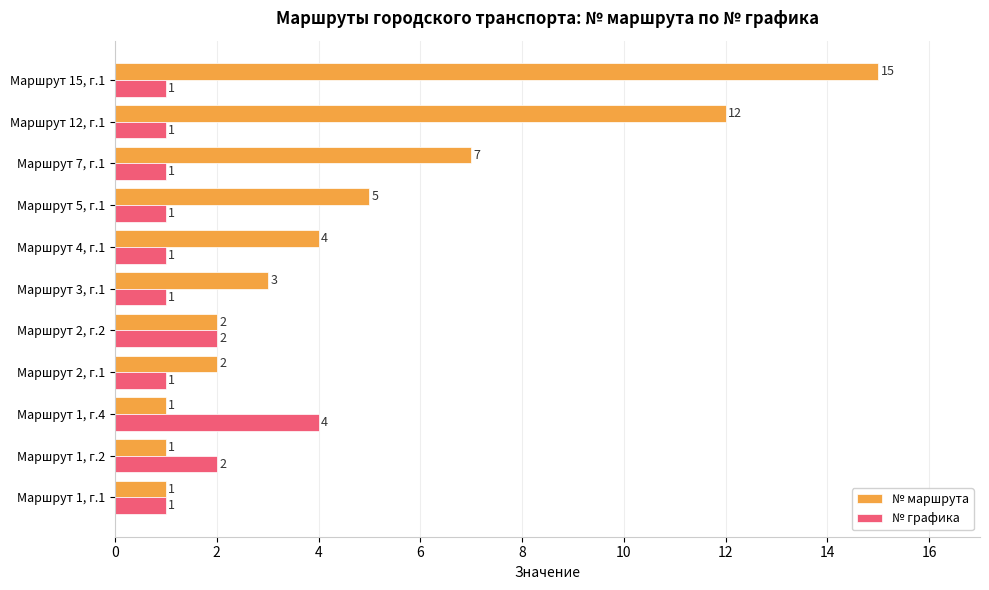

List the series in order of their peak value, lowest first.

№ графика, № маршрута